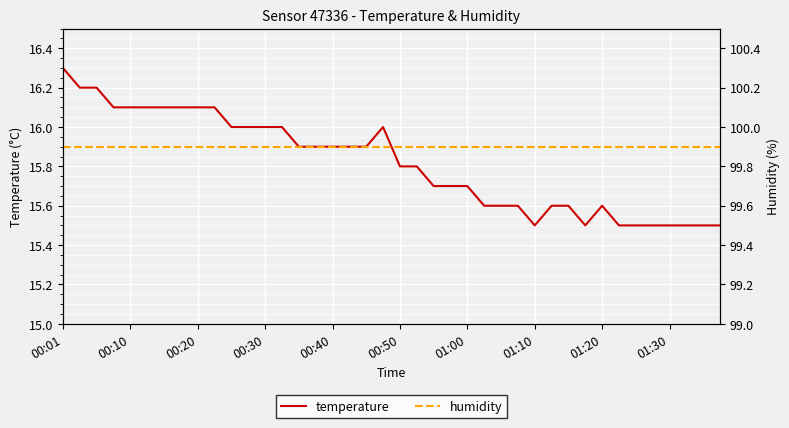

What is the minimum value shown in the chart?

15.5